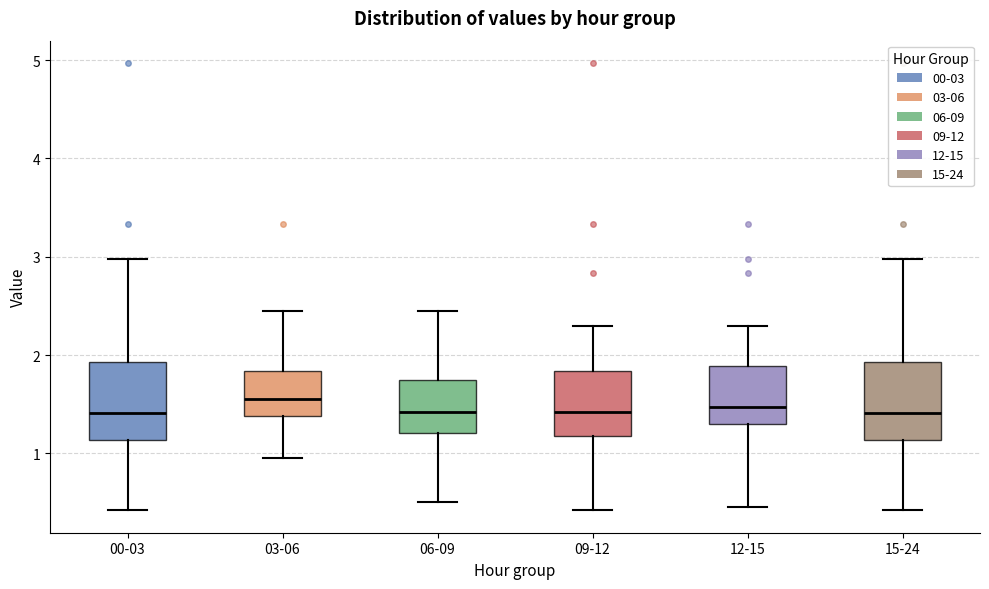

Reading left to right, read every box against the y-axis: the position of its median line, the range the box covers, and the ends of its whiskers. The values are not printed on the chart, so give them approximately, as read against the axis.

00-03: median 1.4, box 1.1 to 1.9, whiskers 0.4 to 3.0
03-06: median 1.6, box 1.4 to 1.8, whiskers 1.0 to 2.5
06-09: median 1.4, box 1.2 to 1.7, whiskers 0.5 to 2.5
09-12: median 1.4, box 1.2 to 1.8, whiskers 0.4 to 2.3
12-15: median 1.5, box 1.3 to 1.9, whiskers 0.5 to 2.3
15-24: median 1.4, box 1.1 to 1.9, whiskers 0.4 to 3.0